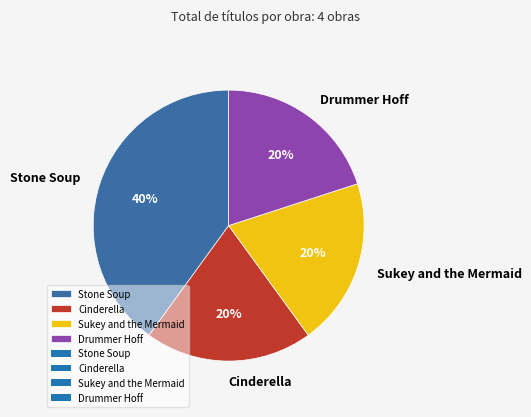

The Stone Soup slice represents 40% of the pie. True or false?

True